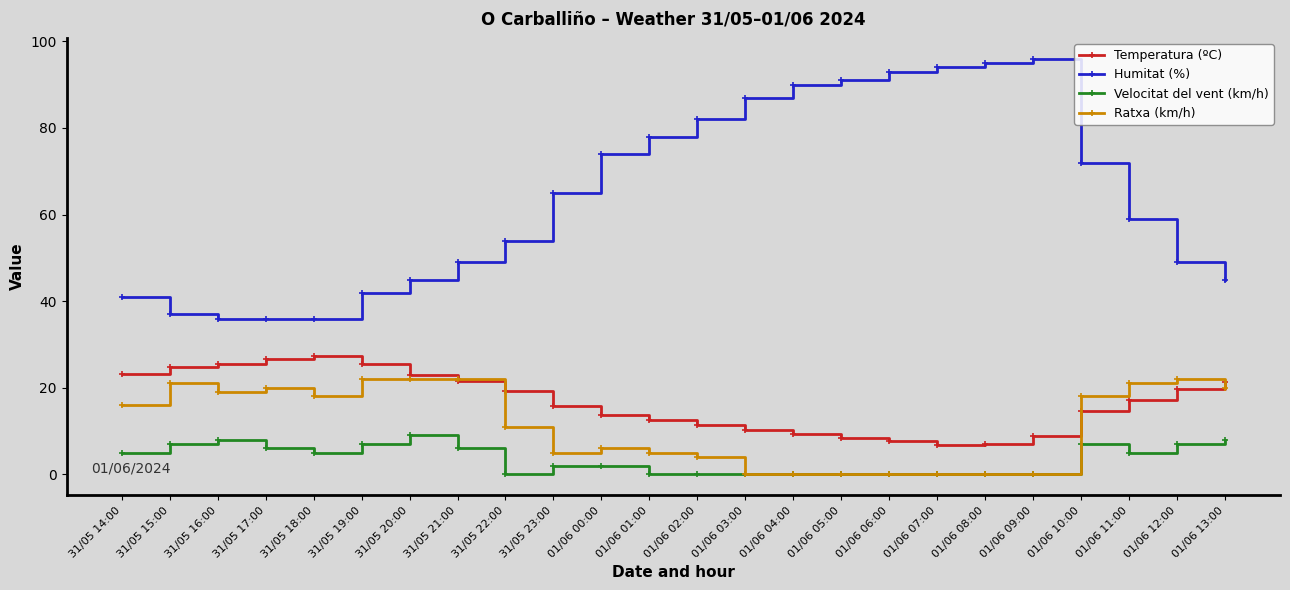

Rank the series by their maximum value, from highest to lowest.

Humitat (%), Temperatura (ºC), Ratxa (km/h), Velocitat del vent (km/h)